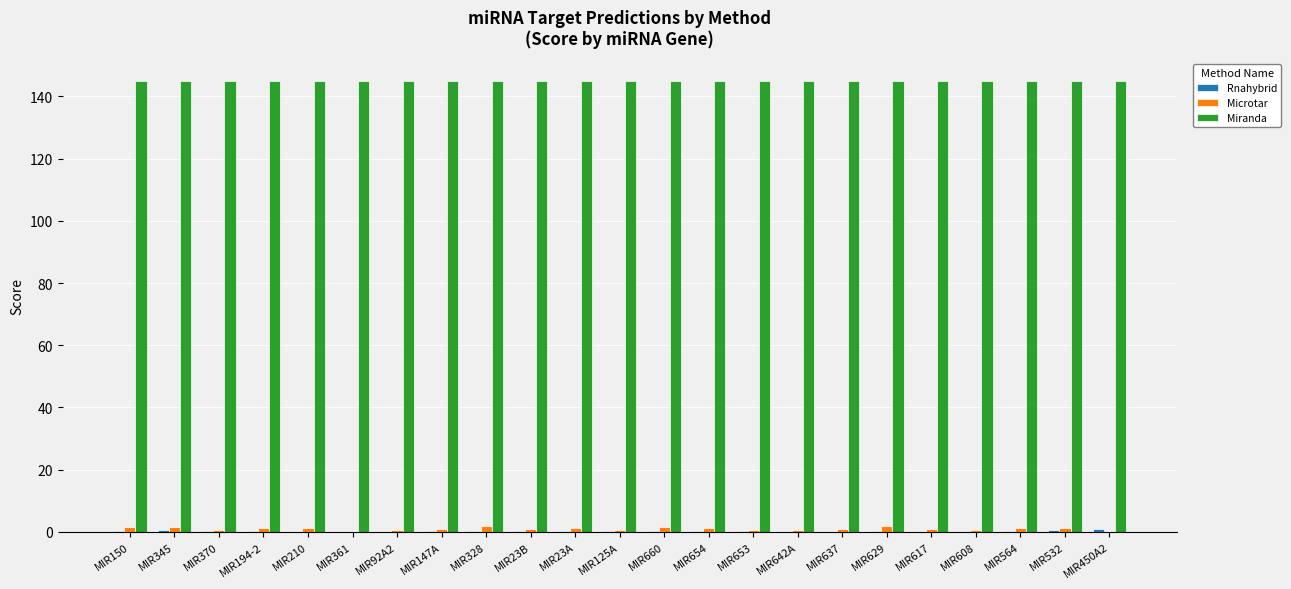

Is it true that Miranda equals 93.8 at MIR370?

False